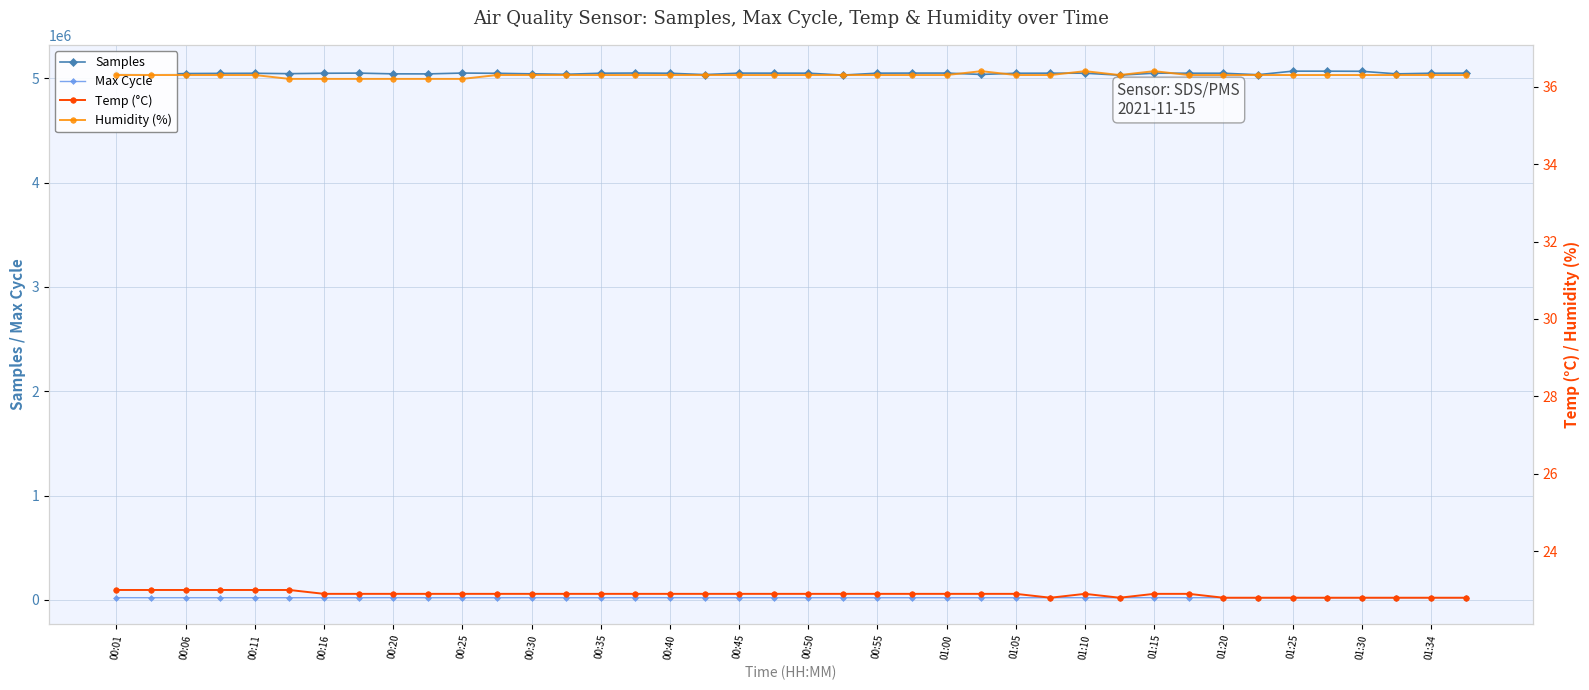

True or false: Max Cycle and Samples cross at least once.

False